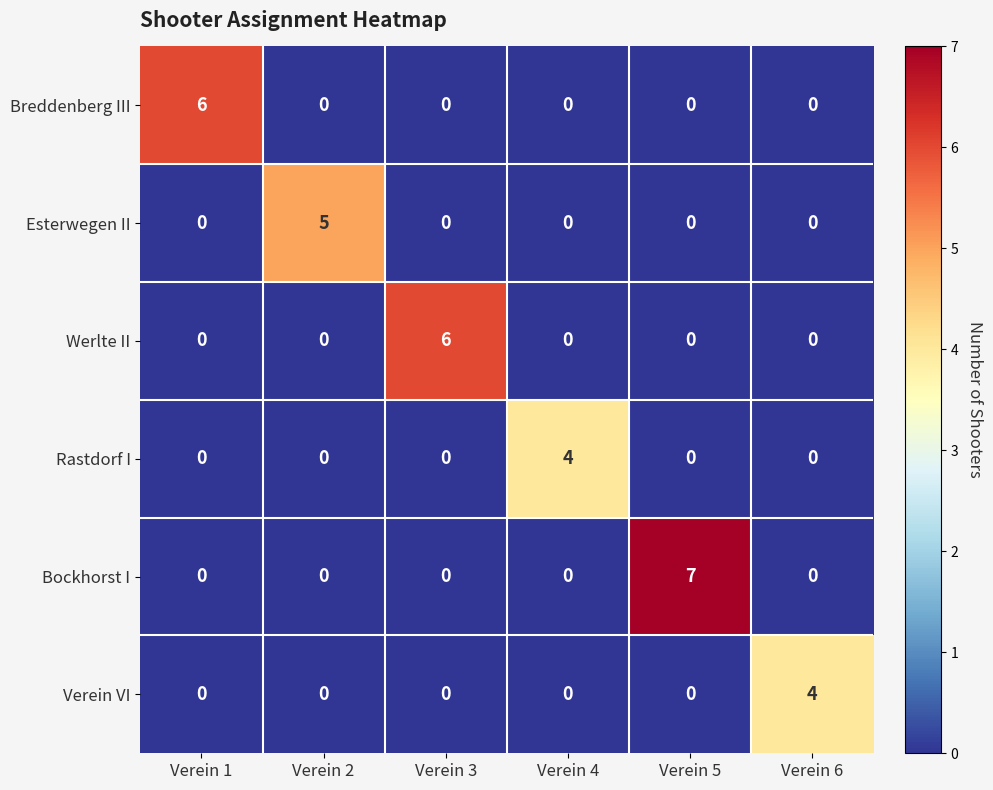

Between Verein 1 and Verein 4, which series saw the biggest shift?

Breddenberg III